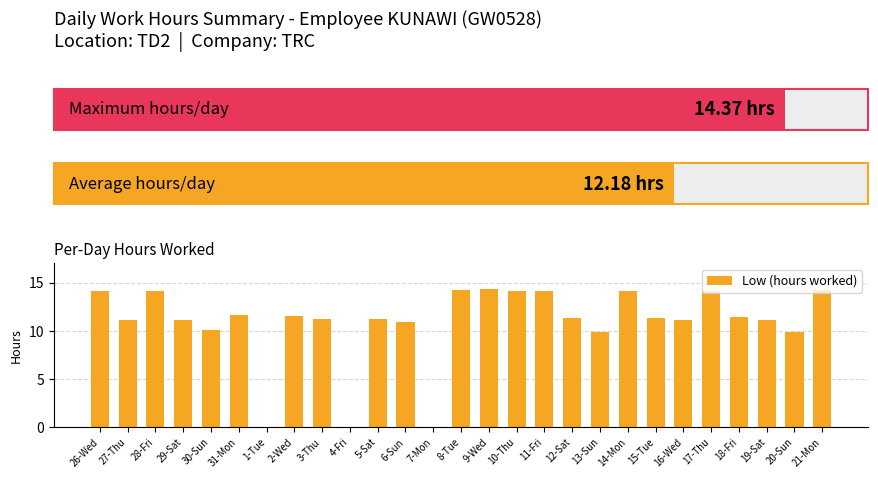

Between 1-Tue and 13-Sun, which is larger?

13-Sun